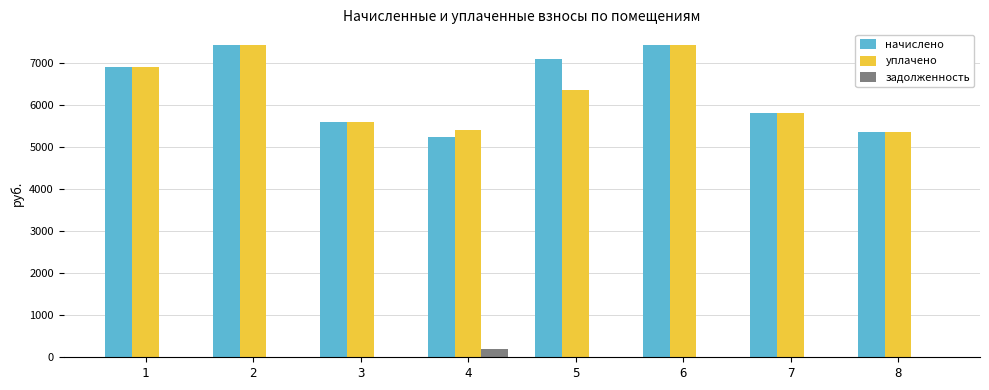

What is the sum of all начислено values?

50946.8